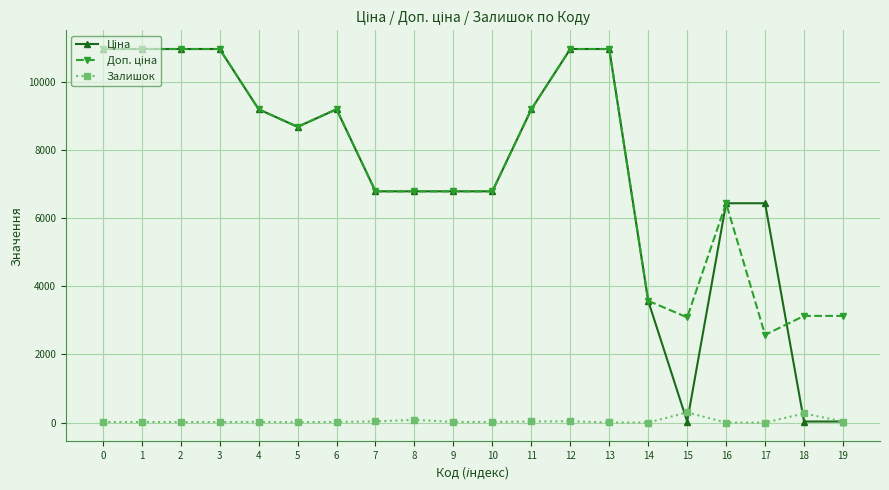

What is the highest value of the Залишок series?

298.0